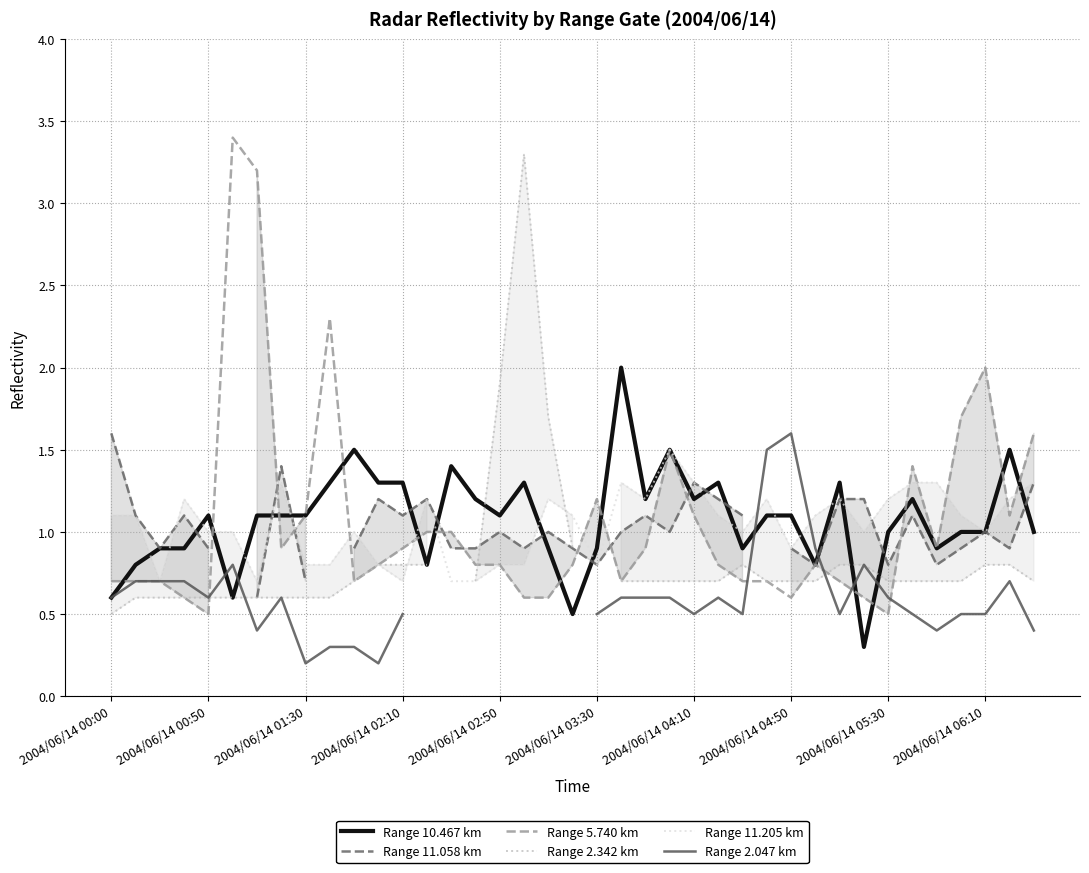

True or false: Range 10.467 km has a value of 1.7 at 27.

False